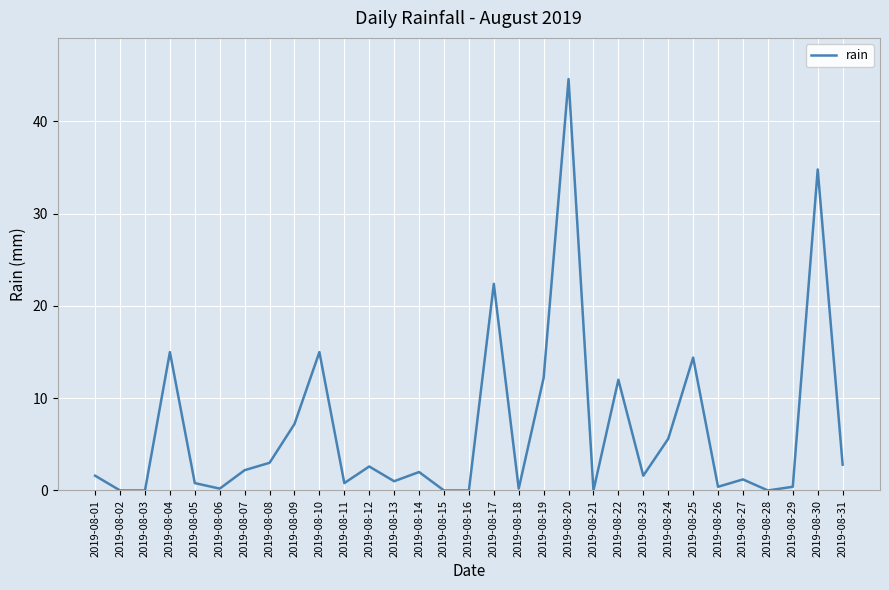

At which label does the data first exceed 1?

2019-08-01